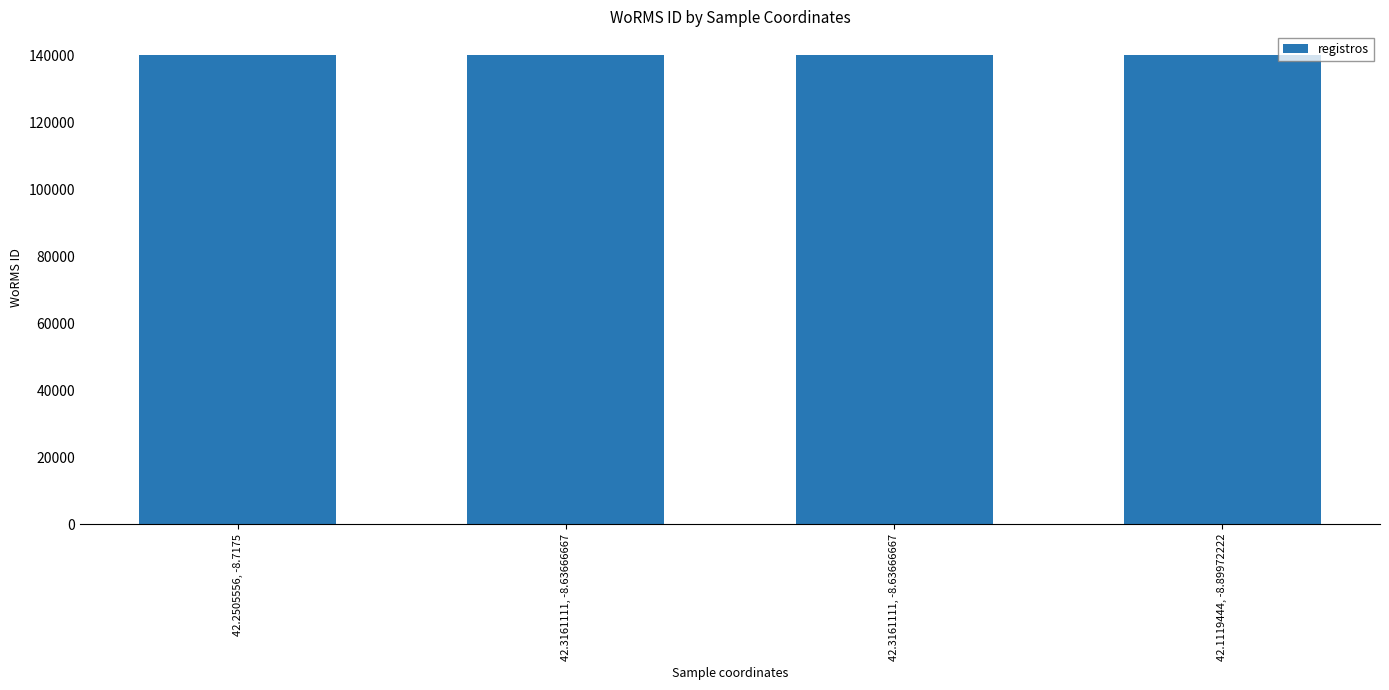

Reading left to right, extract all data points from this chart.

42.2505556, -8.7175=140261	42.3161111, -8.63666667=140262	42.3161111, -8.63666667=140263	42.1119444, -8.89972222=140264